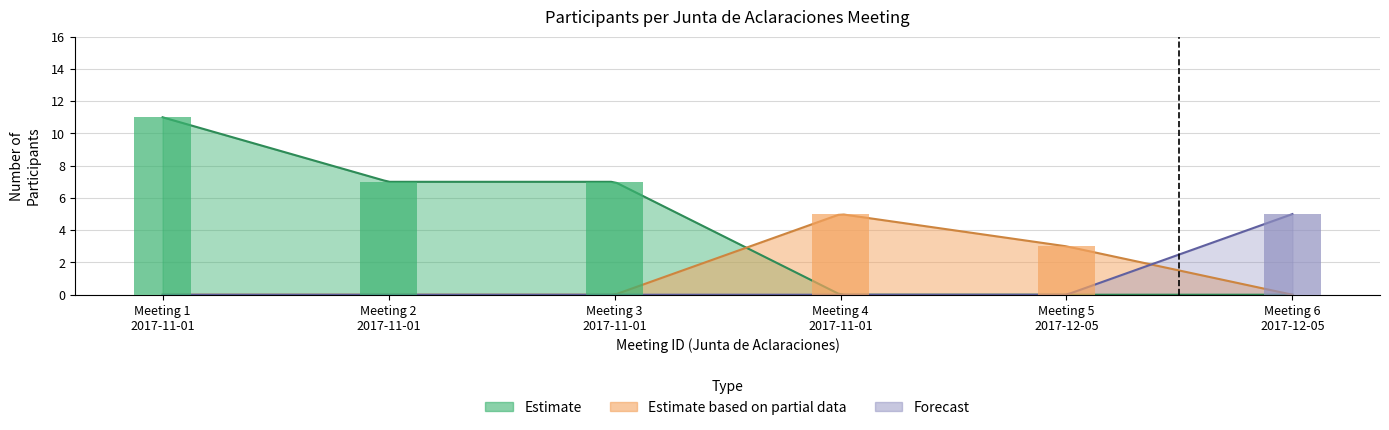

Is it true that Estimate based on partial data equals 3 at ID-1?

False